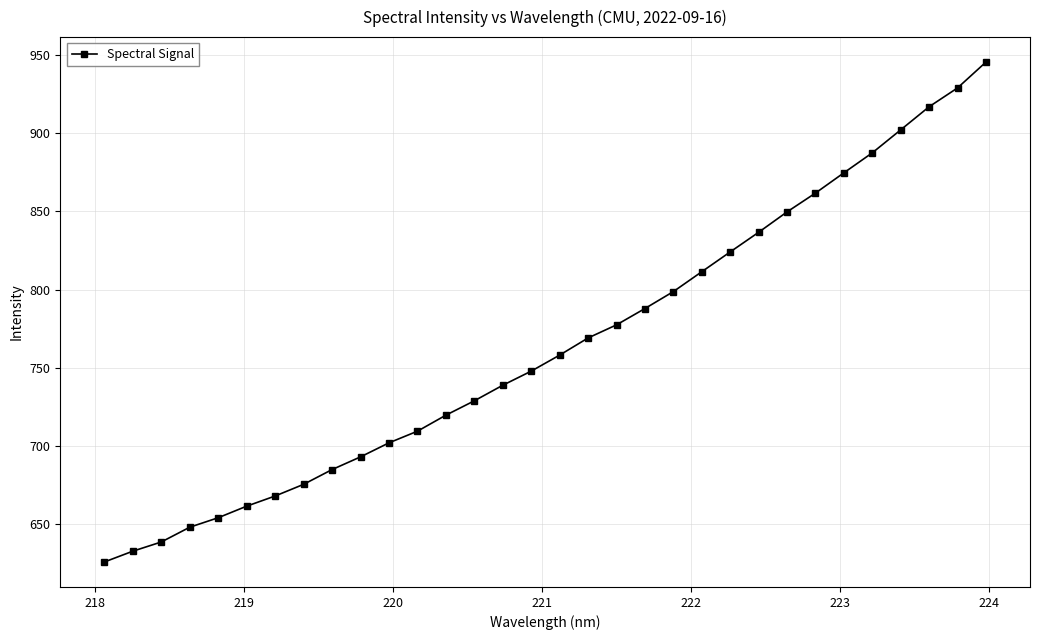

What is the value of the 11th point from the left?

701.9